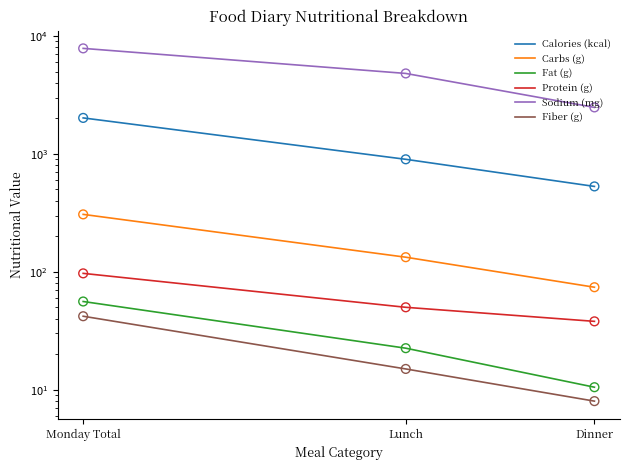

Which series reaches the maximum Y coordinate?

Sodium (mg)